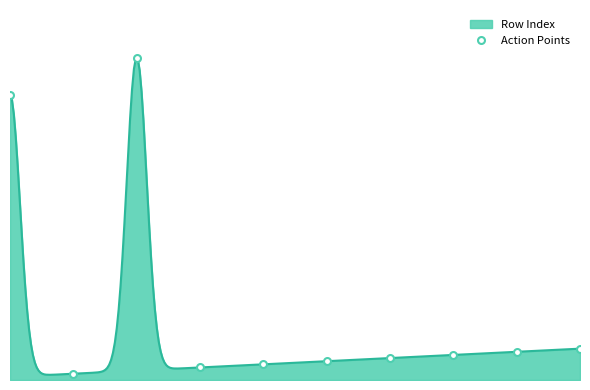

Does the chart have visible grid lines?

No